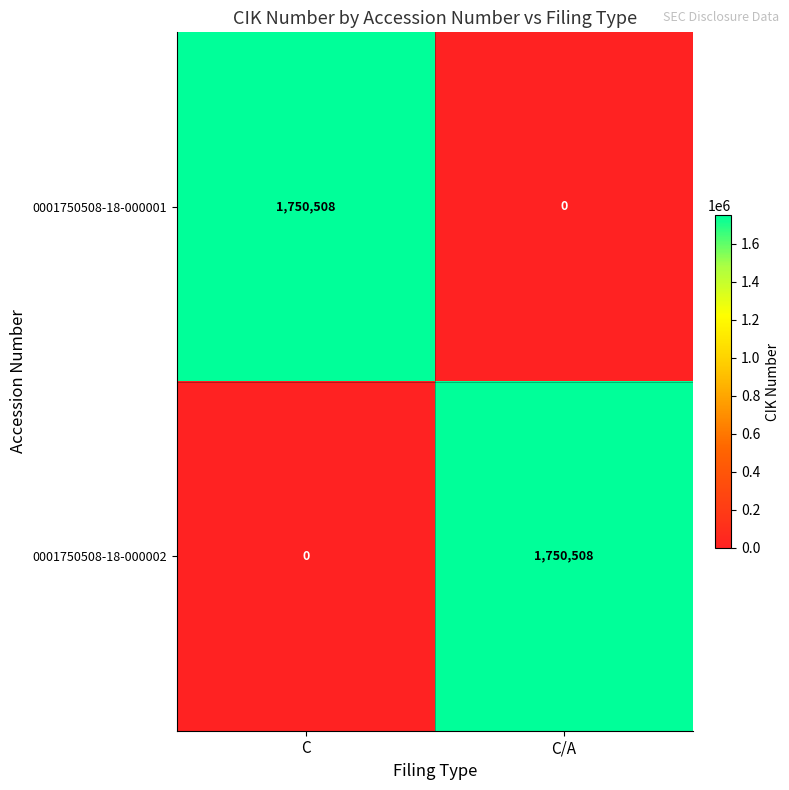

The 0001750508-18-000001 series shows 0 at C/A. True or false?

True